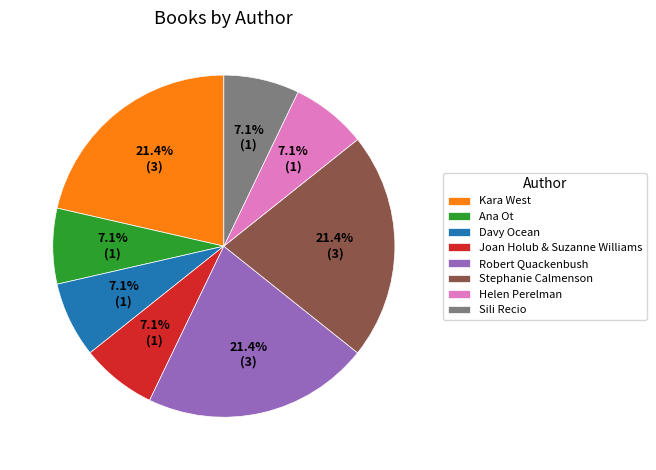

How many slices are in this pie chart?

8